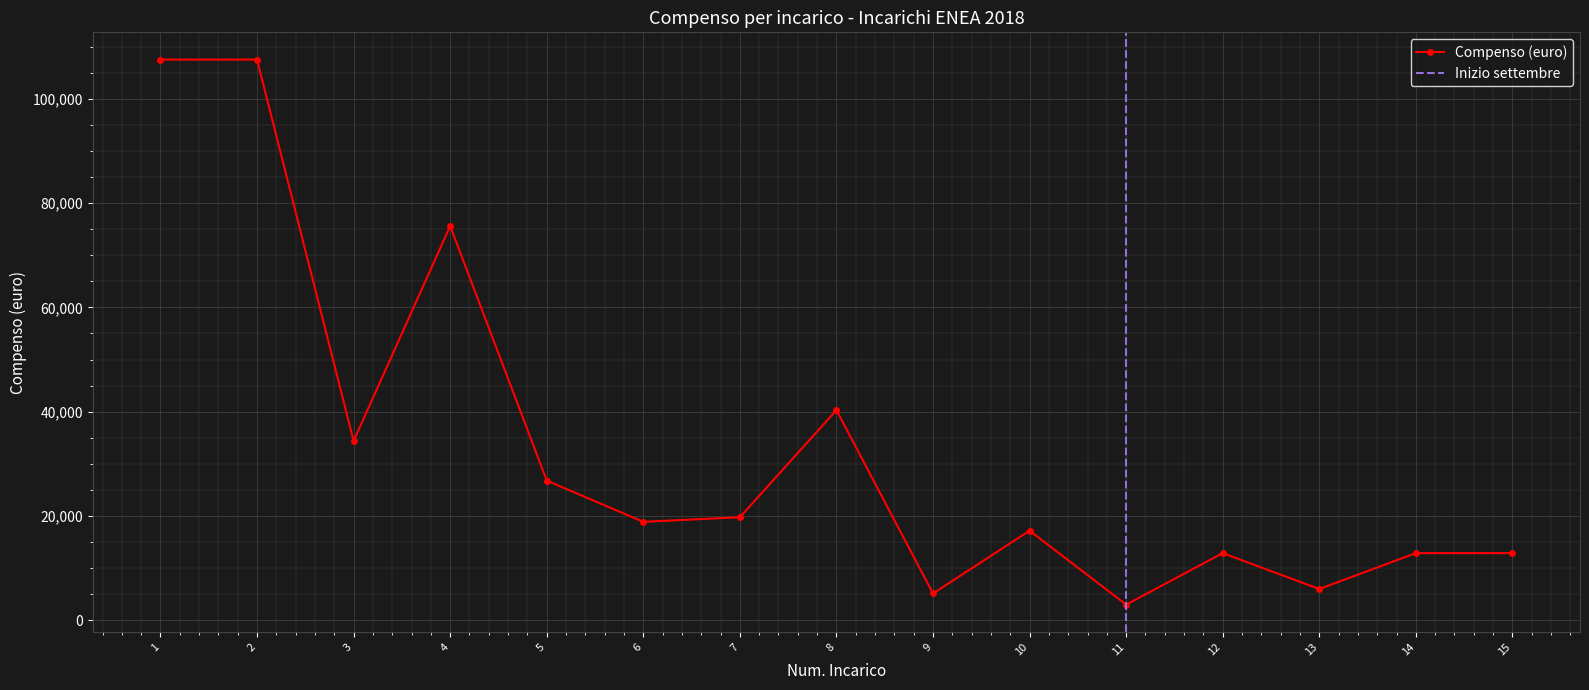

What is the average value?

33393